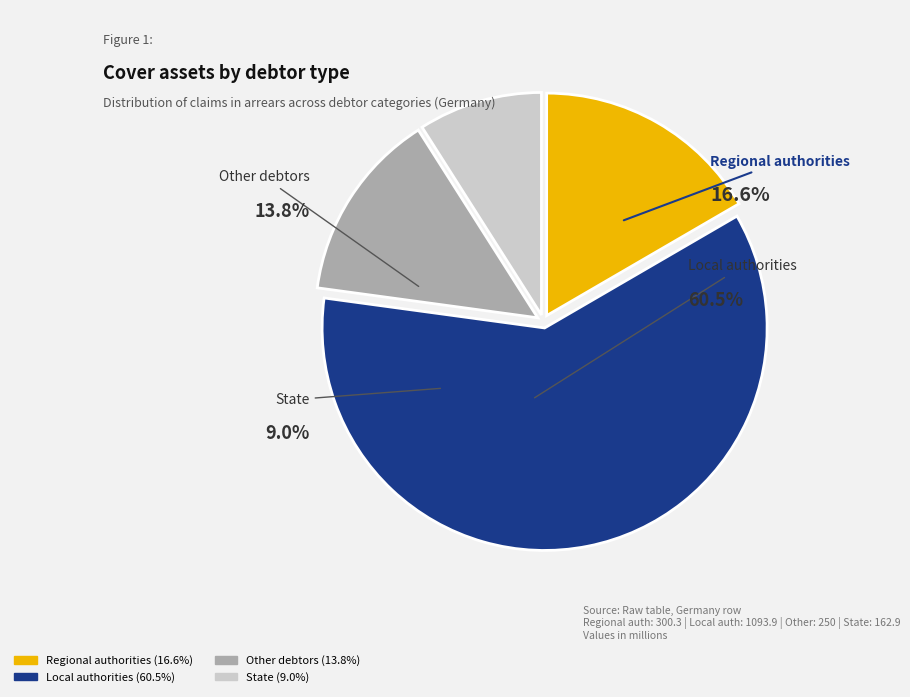

What percentage do Local authorities and State together represent?

69.5%